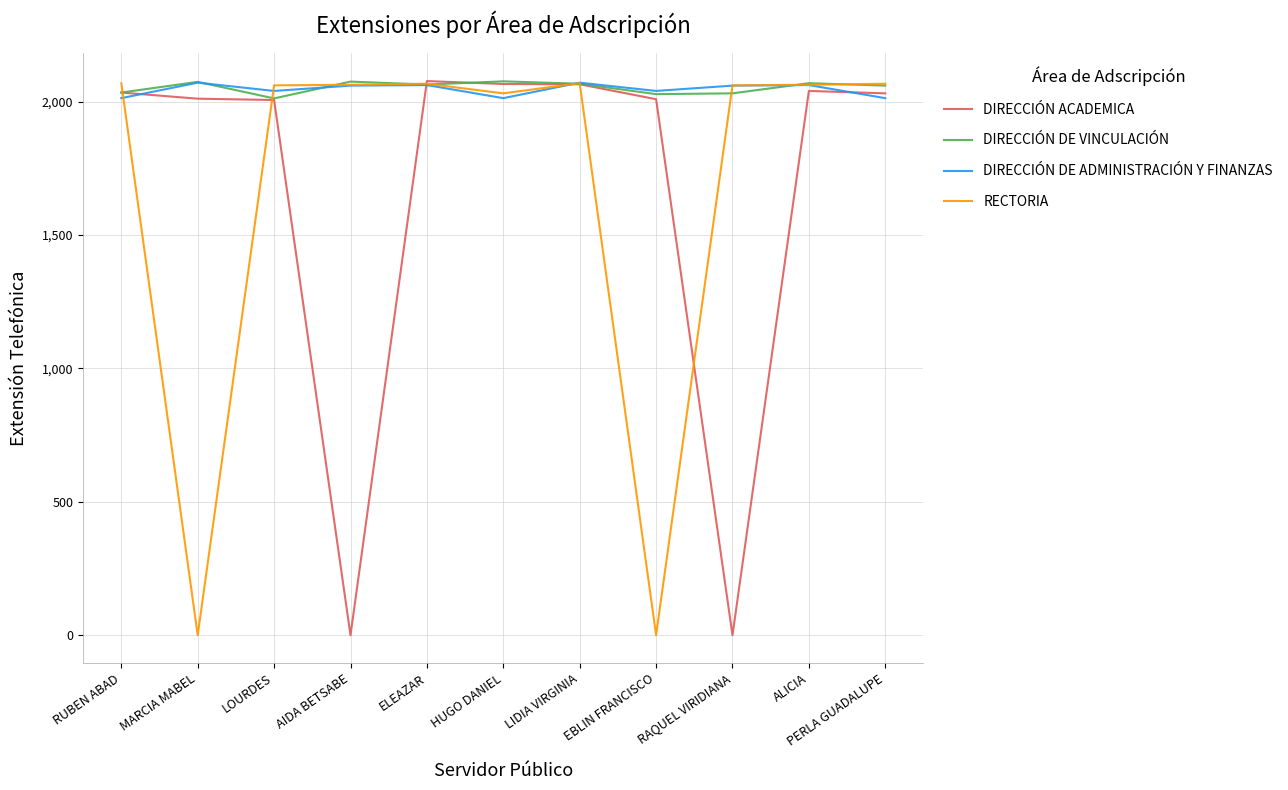

What is the total value across all series at HUGO DANIEL?

8186